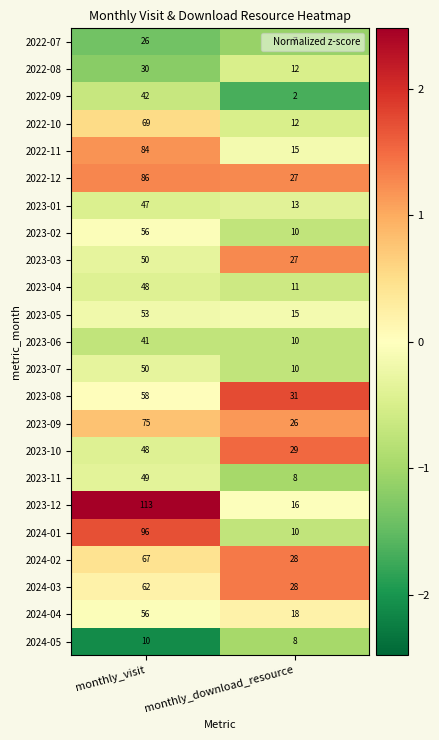

At which category does the chart reach its peak across all series?

monthly_visit